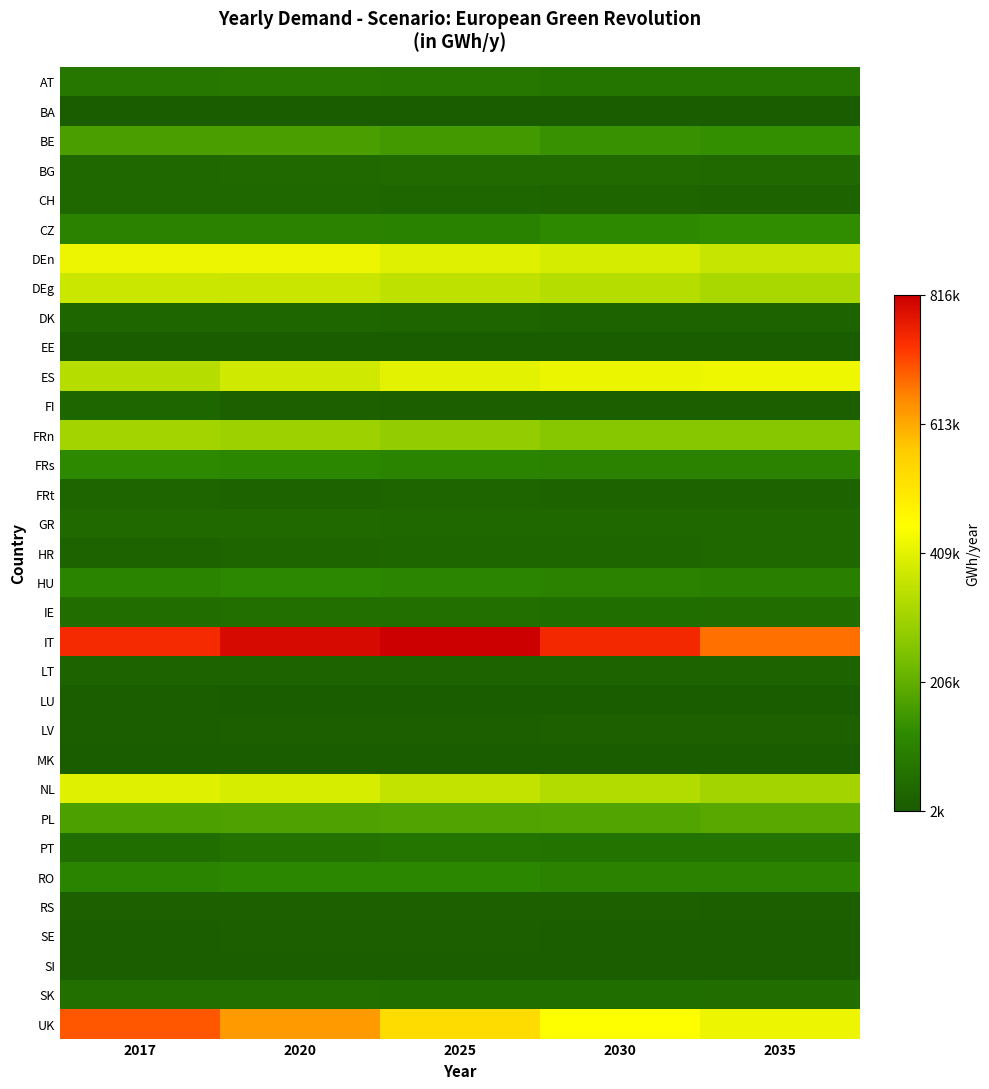

Which label corresponds to the largest value in the chart?

2025